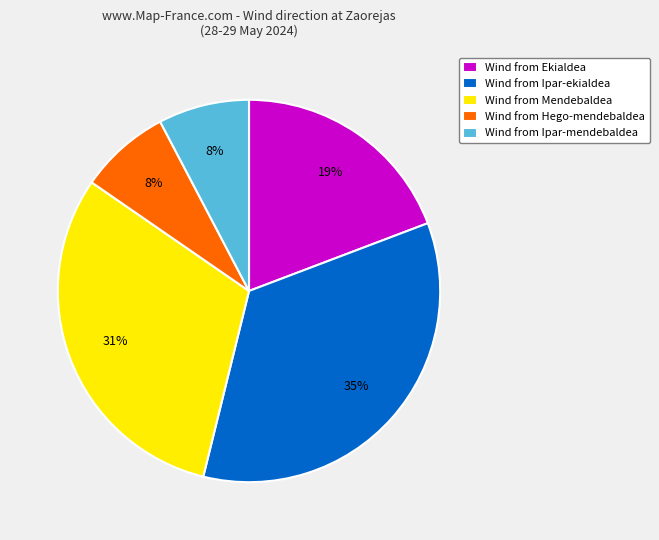

Between Wind from Ipar-ekialdea and Wind from Mendebaldea, which is larger?

Wind from Ipar-ekialdea